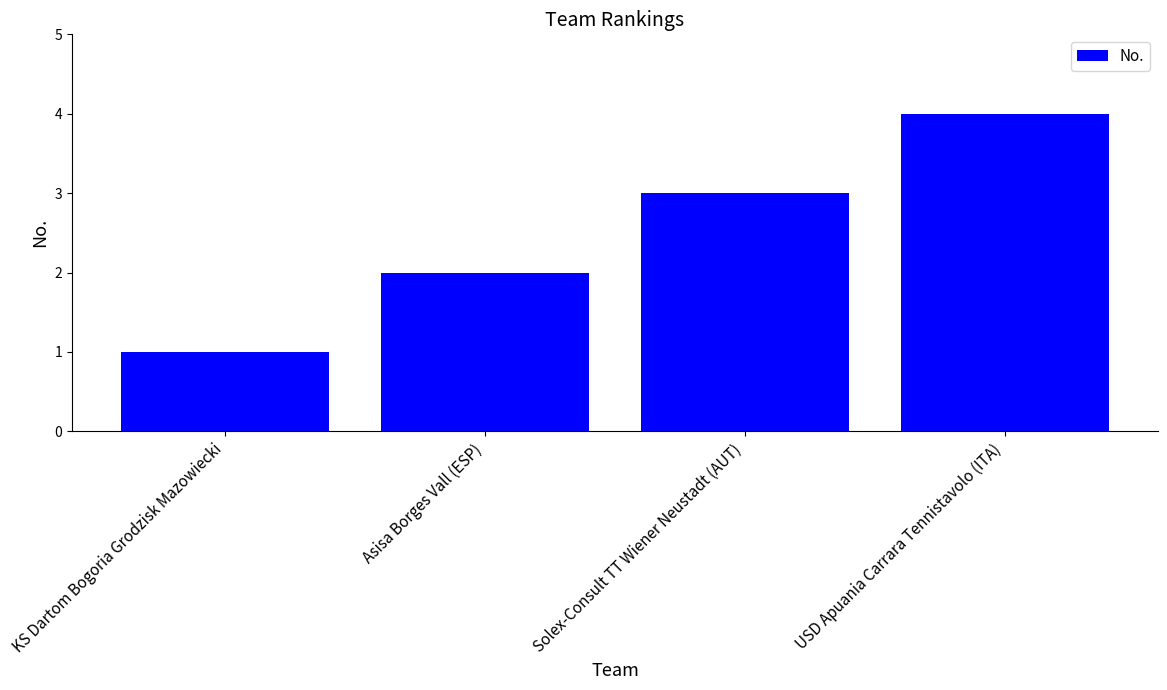

Which has a higher value, Solex-Consult TT Wiener Neustadt (AUT) or KS Dartom Bogoria Grodzisk Mazowiecki?

Solex-Consult TT Wiener Neustadt (AUT)